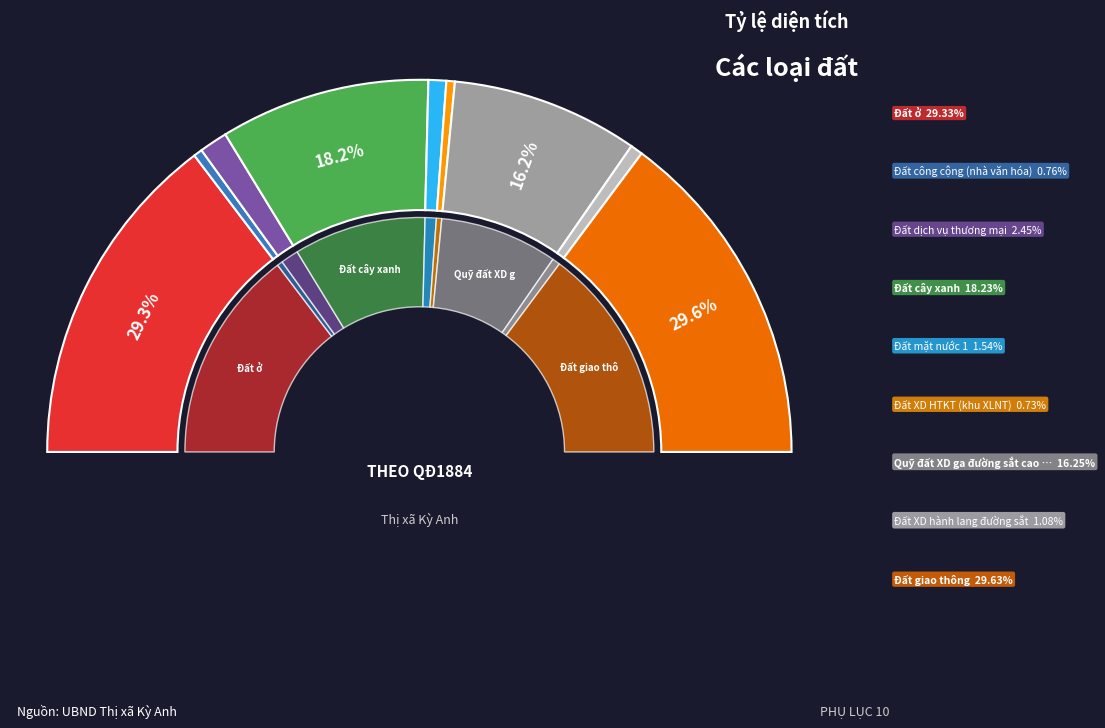

To the nearest percent, what is the difference between the Đất mặt nước 1 and Đất giao thông slice percentages?

28%